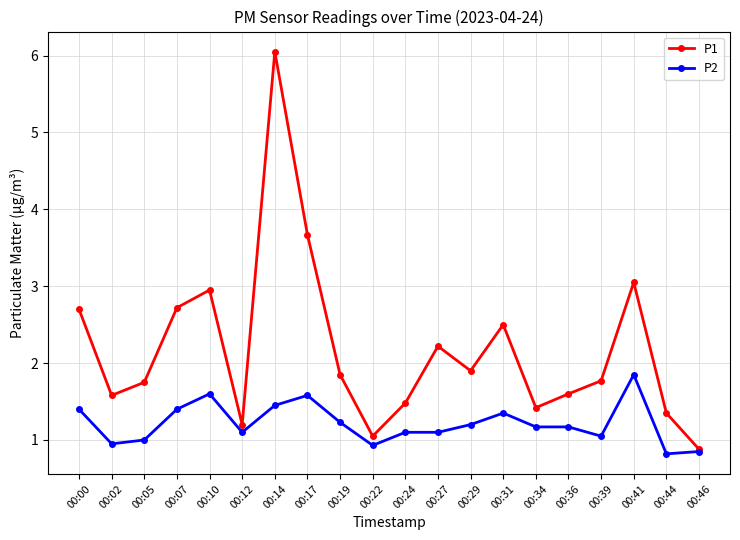

What are all the series names shown in the legend?

P1, P2